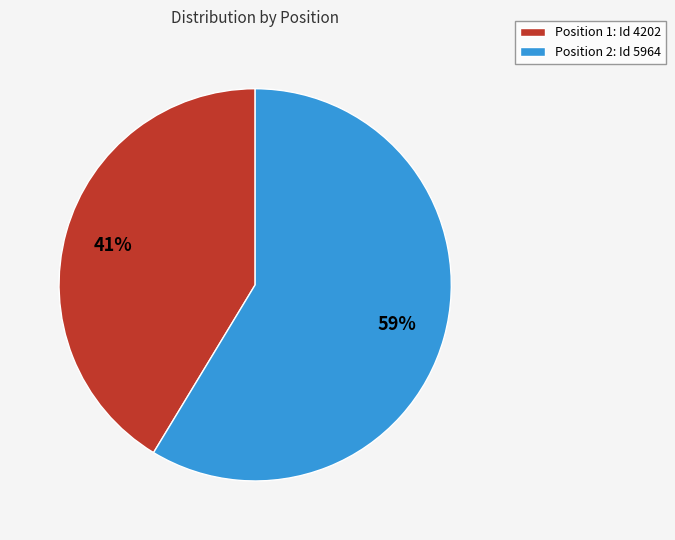

Count the number of slices in the pie.

2